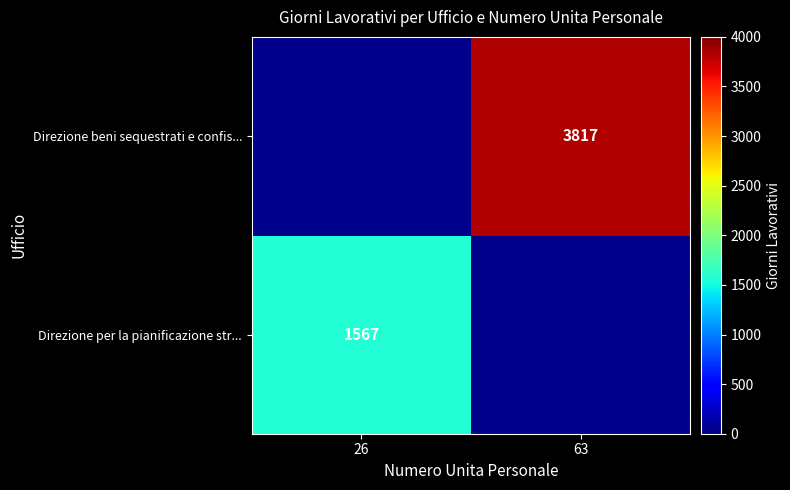

The Direzione beni sequestrati e confis... series shows 3817 at 63. True or false?

True